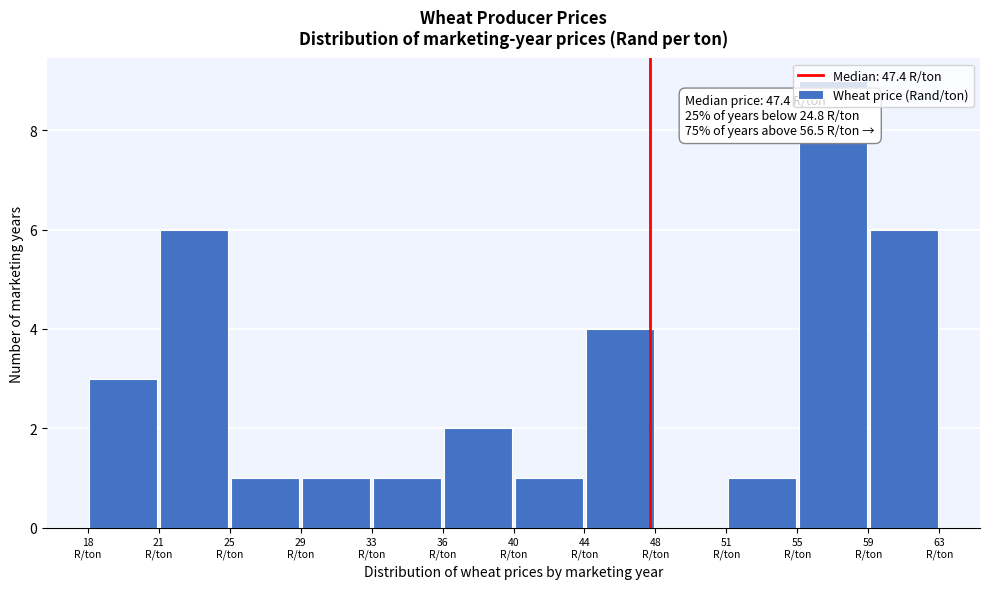

Over which range of the x-axis is the bar tallest?

55.0 to 59.0